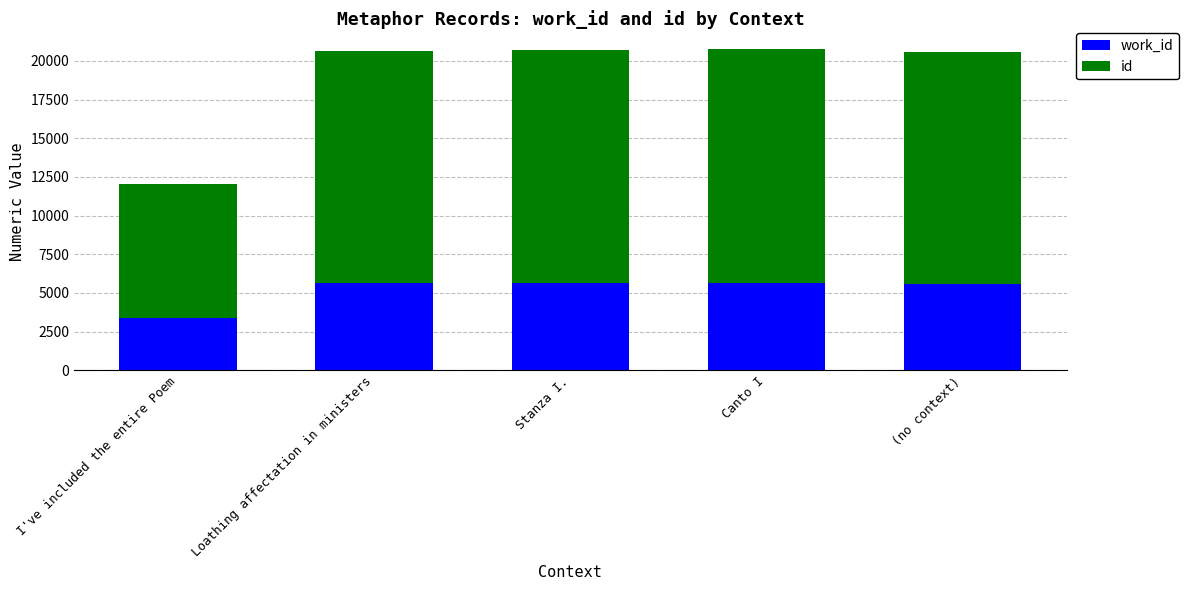

How many categories are shown in the chart?

5